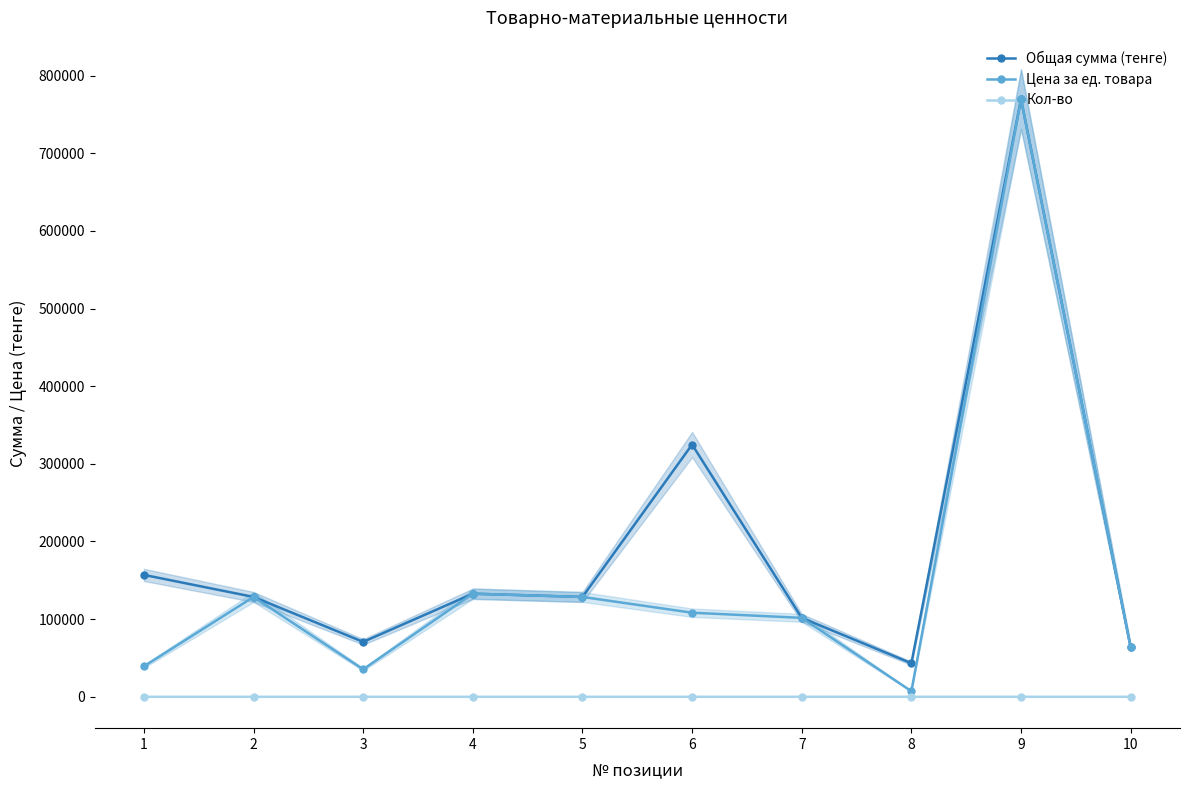

Is the value of Кол-во at 7 greater than the value of Цена за ед. товара at 3?

No